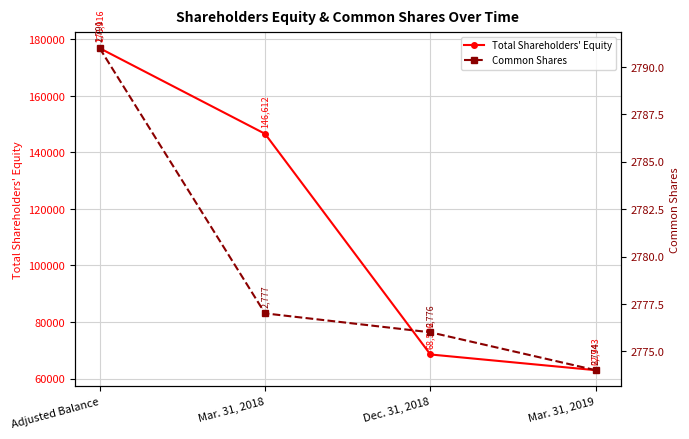

Reading left to right, what are all the values shown in this chart?

Total Shareholders' Equity: 176916	146612	68506	62943
Common Shares: 2791	2777	2776	2774